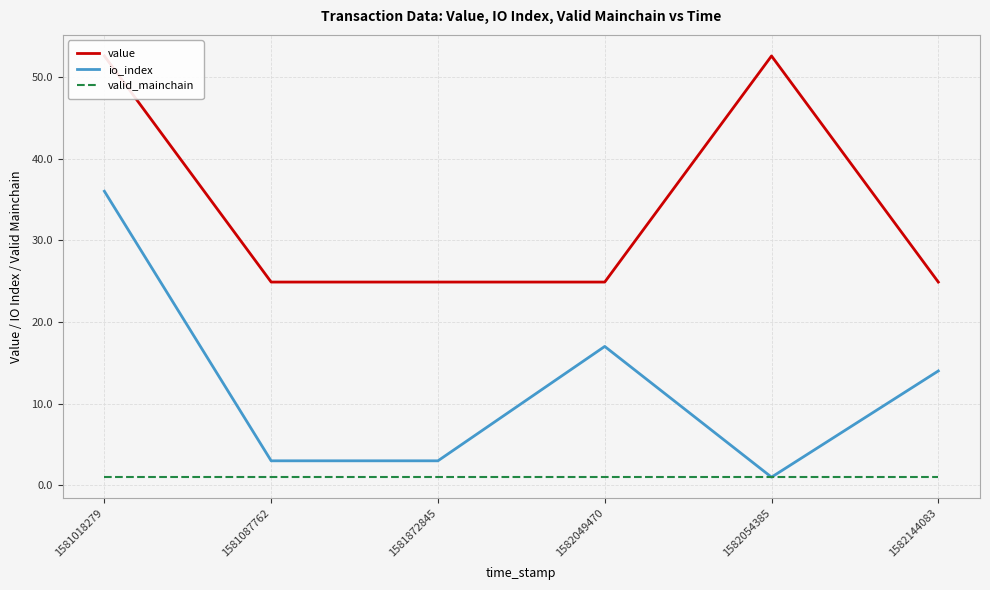

What value does the value series have at 1582144083?

24.9